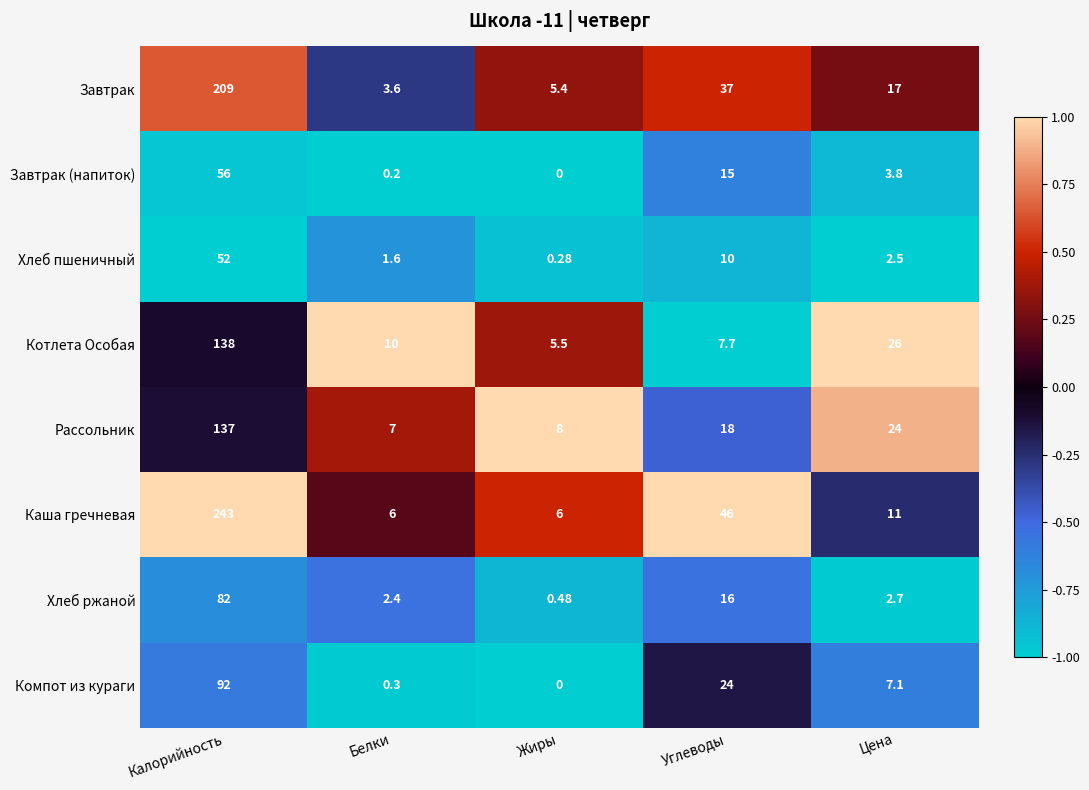

Where is Завтрак nearest to the value 106?

Углеводы